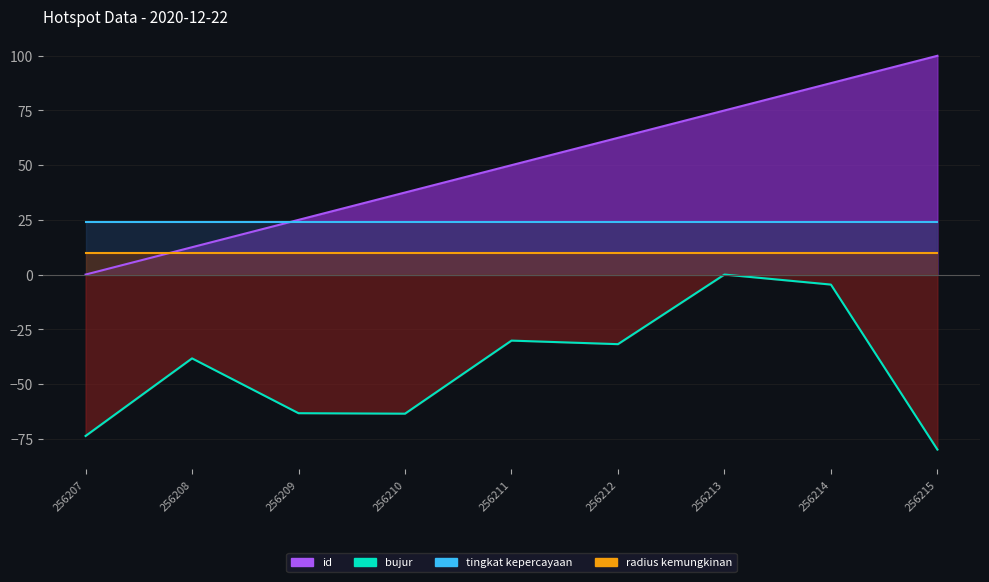

What is the sum of the bujur values at 256208 and 256212?

-70.1